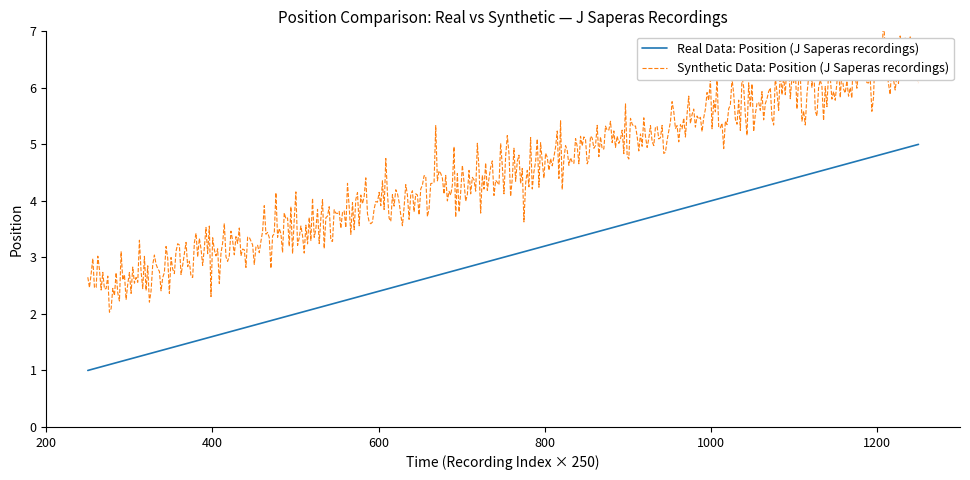

What is the maximum value for Real Data: Position (J Saperas recordings)?

5.0